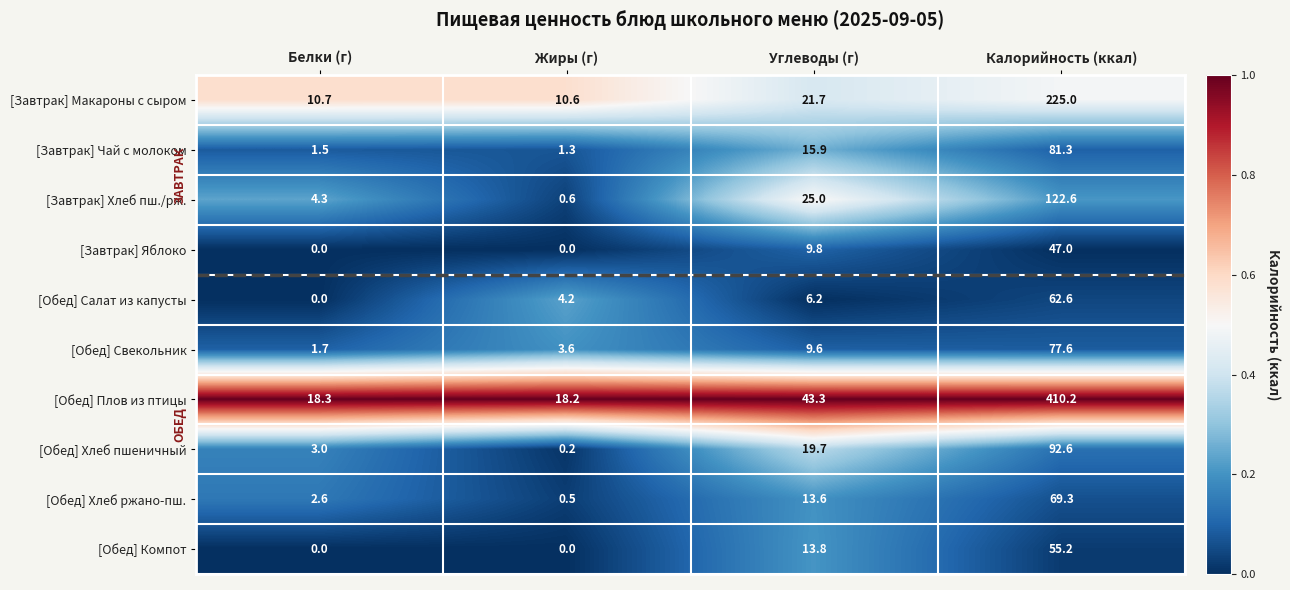

What is the difference between the highest and lowest values at Калорийность (ккал)?

363.2